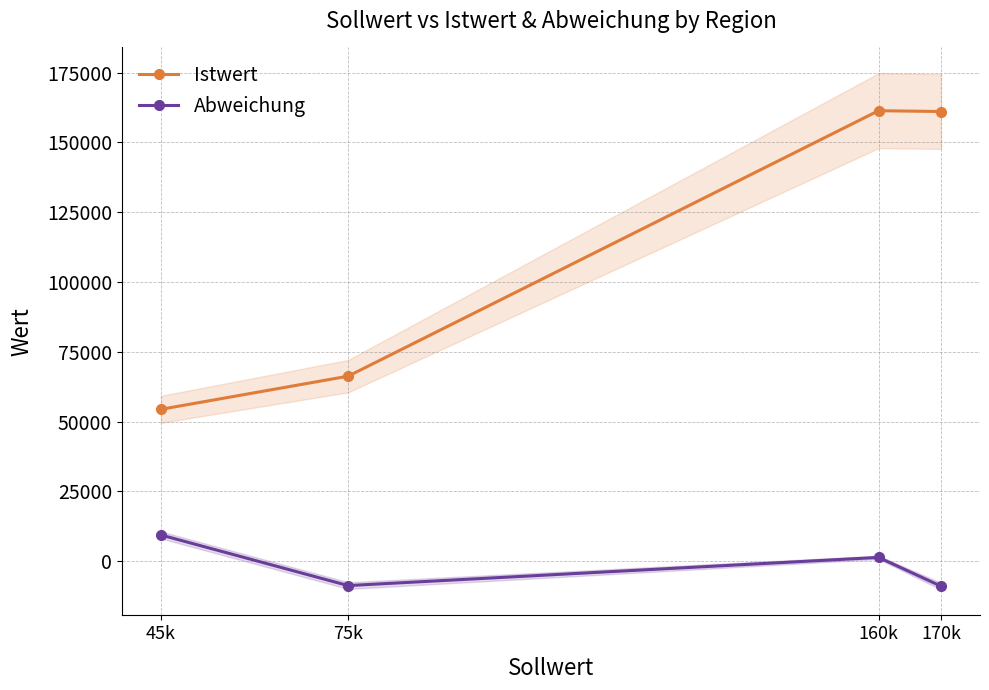

What is the value of the Istwert point at the 1st from the left?

54365